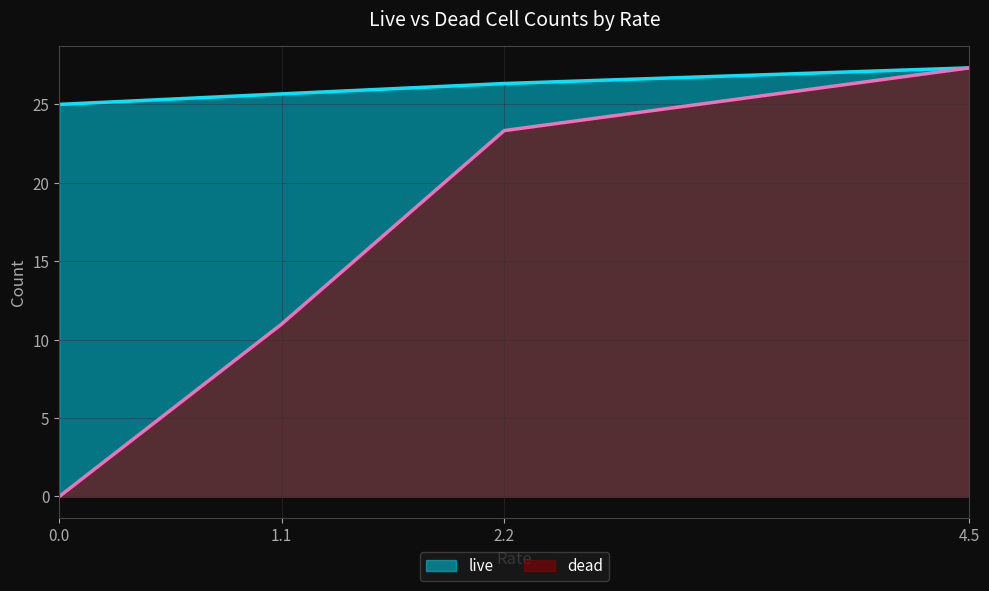

Reading left to right, transcribe all the data shown in this chart.

live: 25.0	25.7	26.3	27.3
dead: 0.0	11.0	23.3	27.3